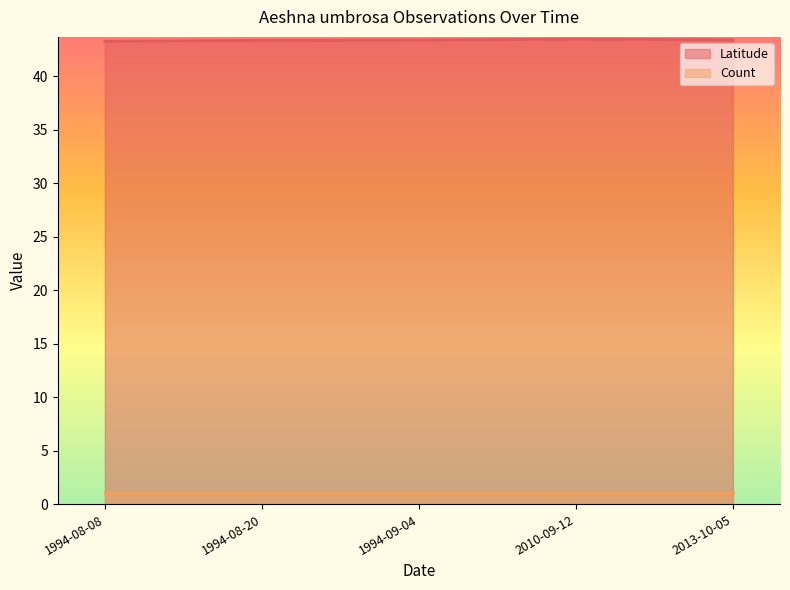

At which category is the sum across all series the highest?

2010-09-12